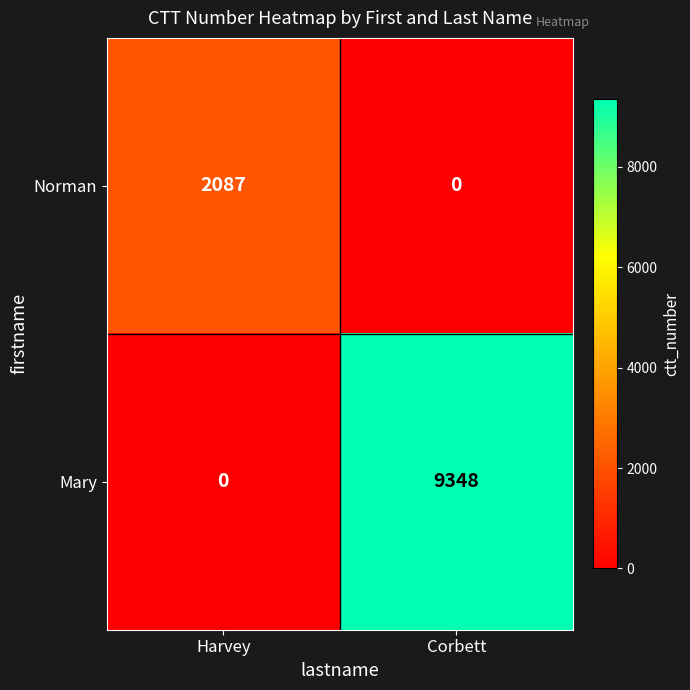

The Norman series shows 2087 at Harvey. True or false?

True